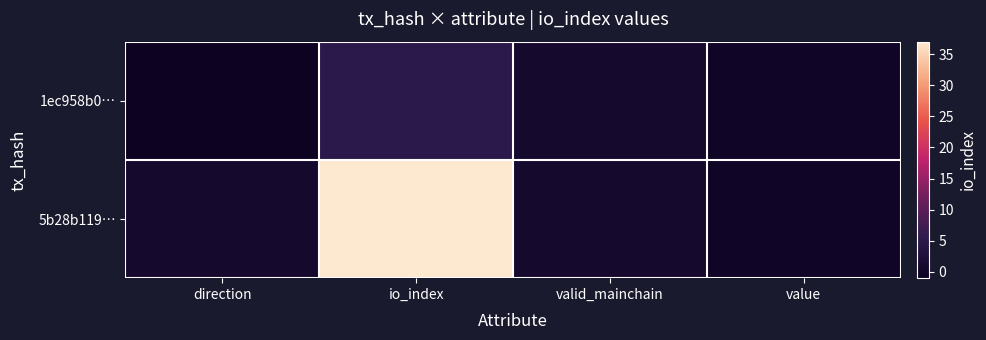

How many distinct data groups are displayed?

2